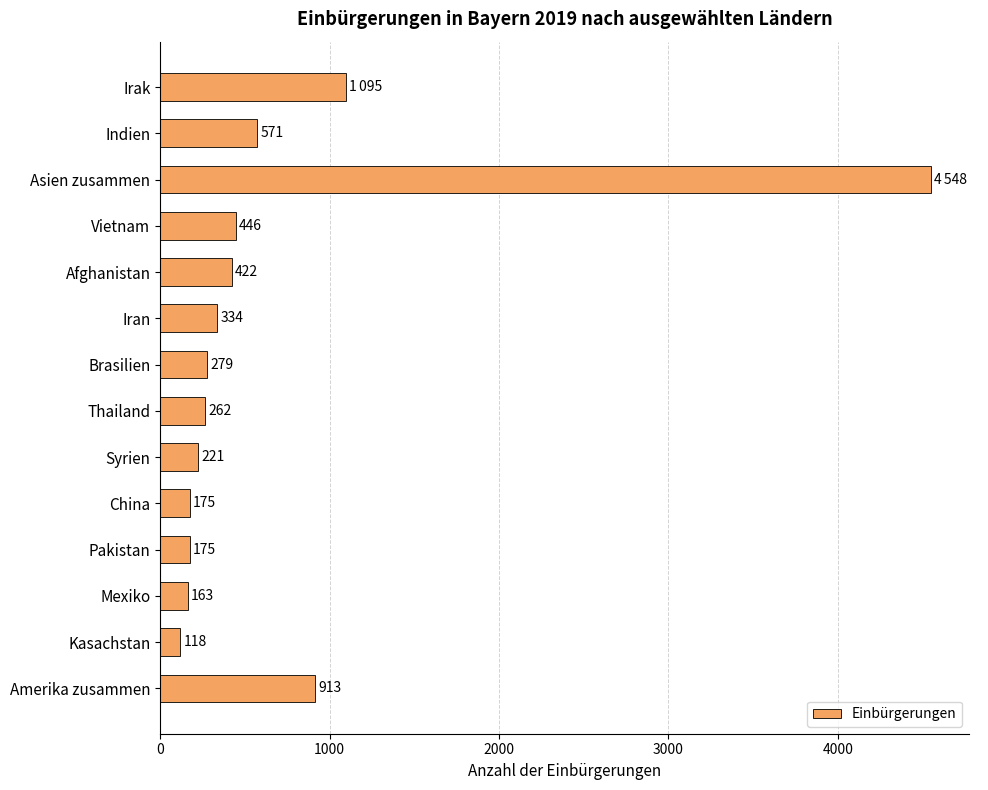

The value at Vietnam is 446. True or false?

True